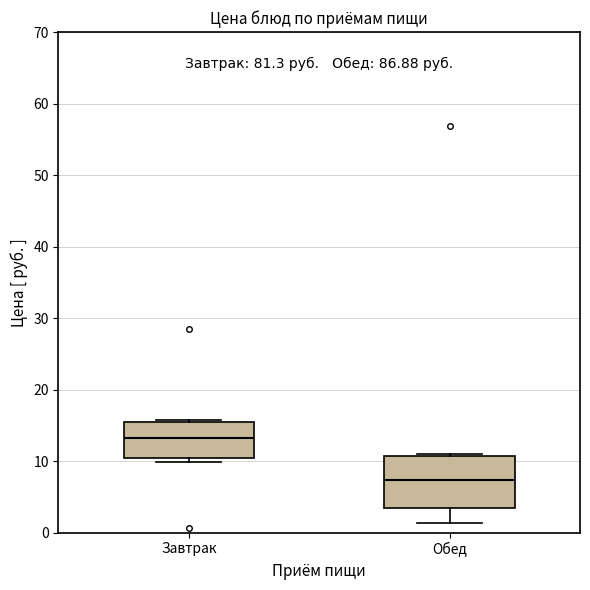

Reading left to right, transcribe this box plot: for each box, give where its median line is, the range the box spans, and where its two whiskers end, as read against the y-axis. The values are not printed on the chart, so give them approximately, as read against the axis.

Завтрак: median 13, box 10 to 15, whiskers 10 (just below the box's lower edge) to 16
Обед: median 7, box 4 to 11, whiskers 1 to 11 (just above the box's upper edge)